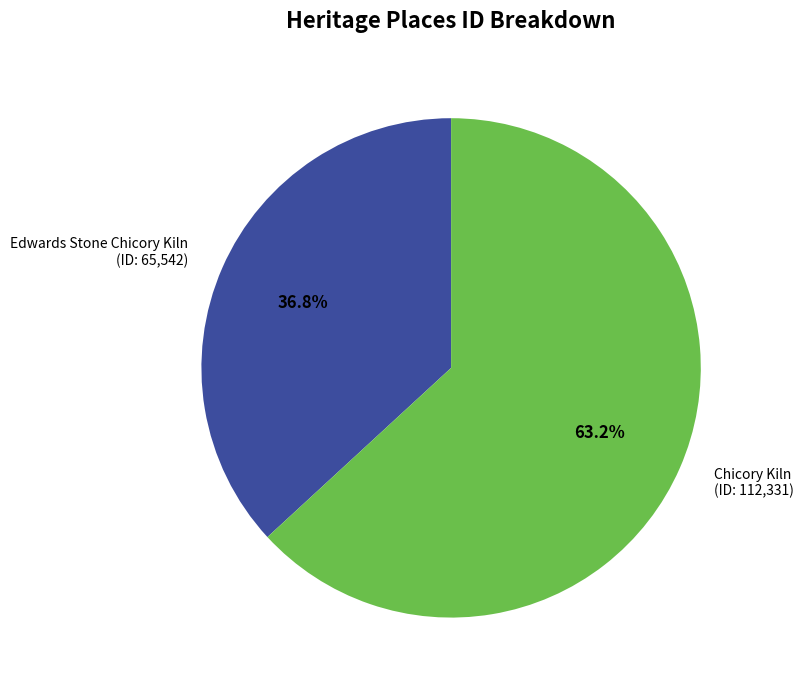

Is there a majority slice in this chart?

Yes